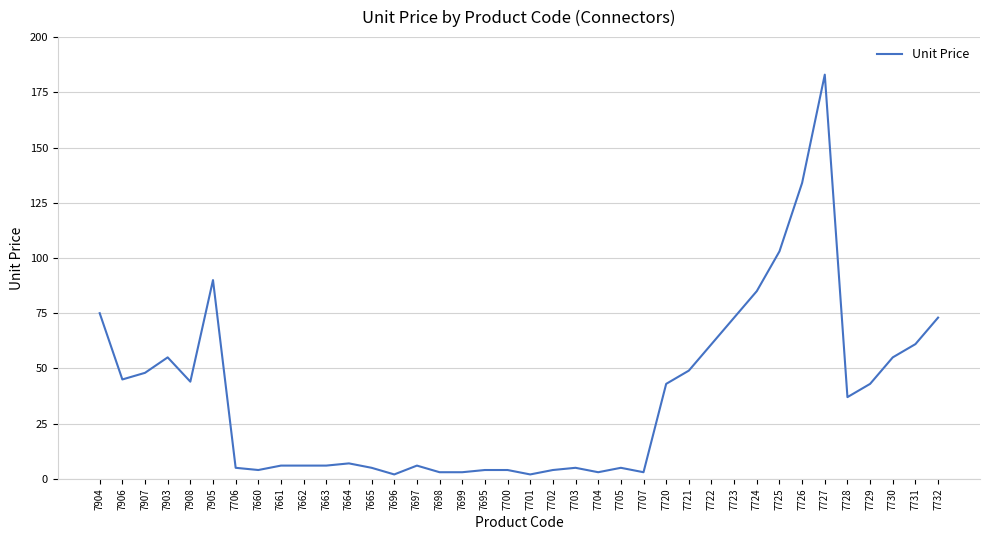

The chart shows a value of 108 at 7731. True or false?

False